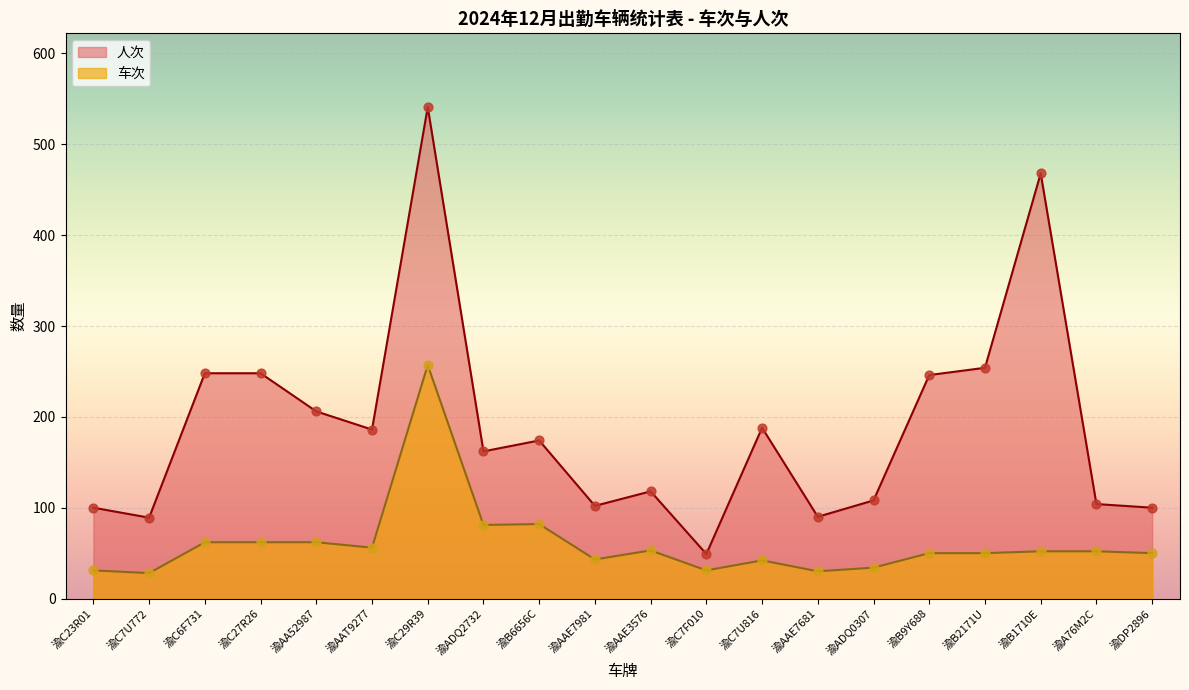

Which series has the widest spread of Y values?

人次